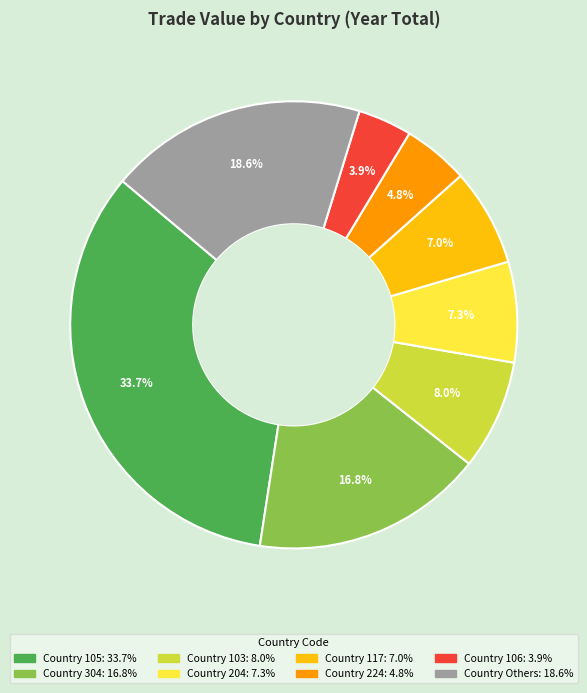

Does any single category account for the majority?

No